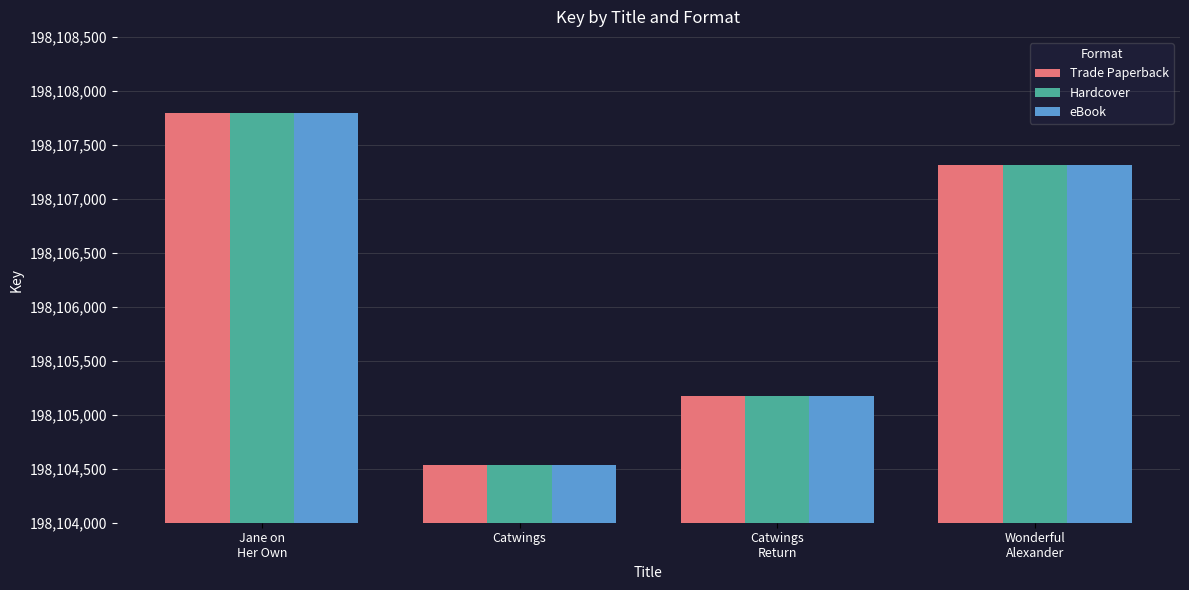

At which label does Trade Paperback first exceed 198107315?

Jane on
Her Own